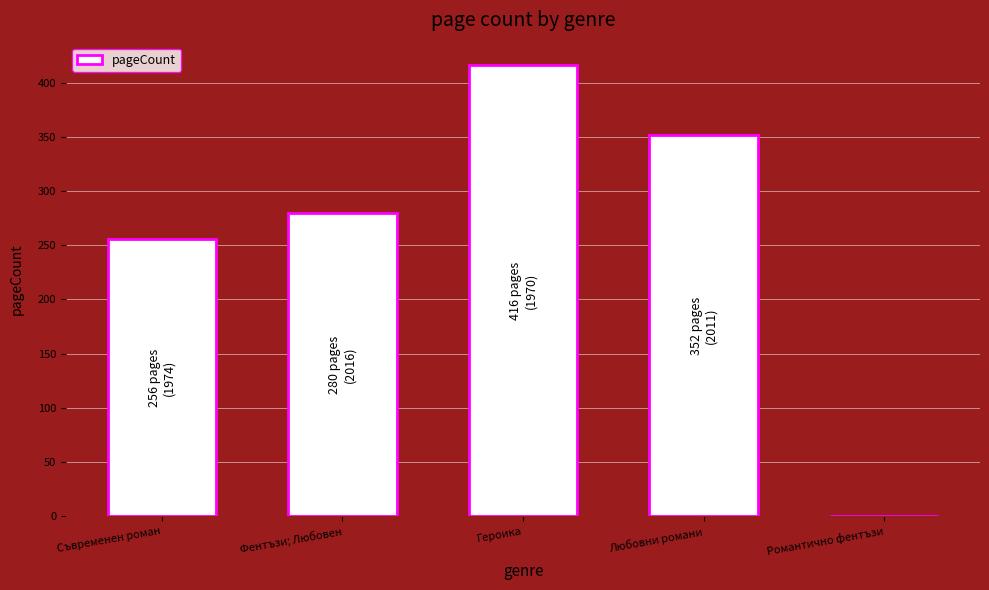

Does the chart contain stacked bars?

No